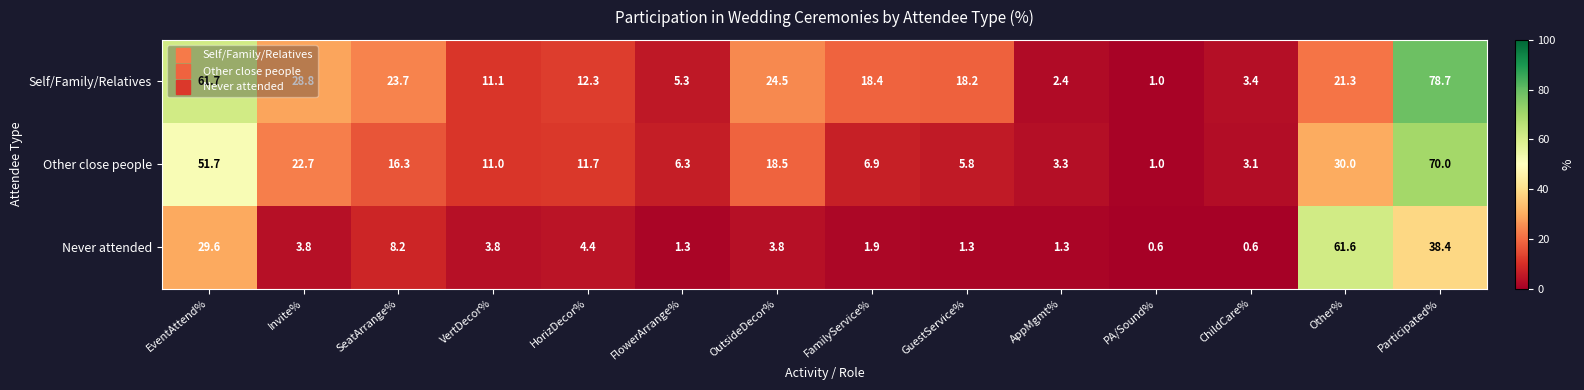

The value of Other close people at FamilyService% is 3.0. True or false?

False